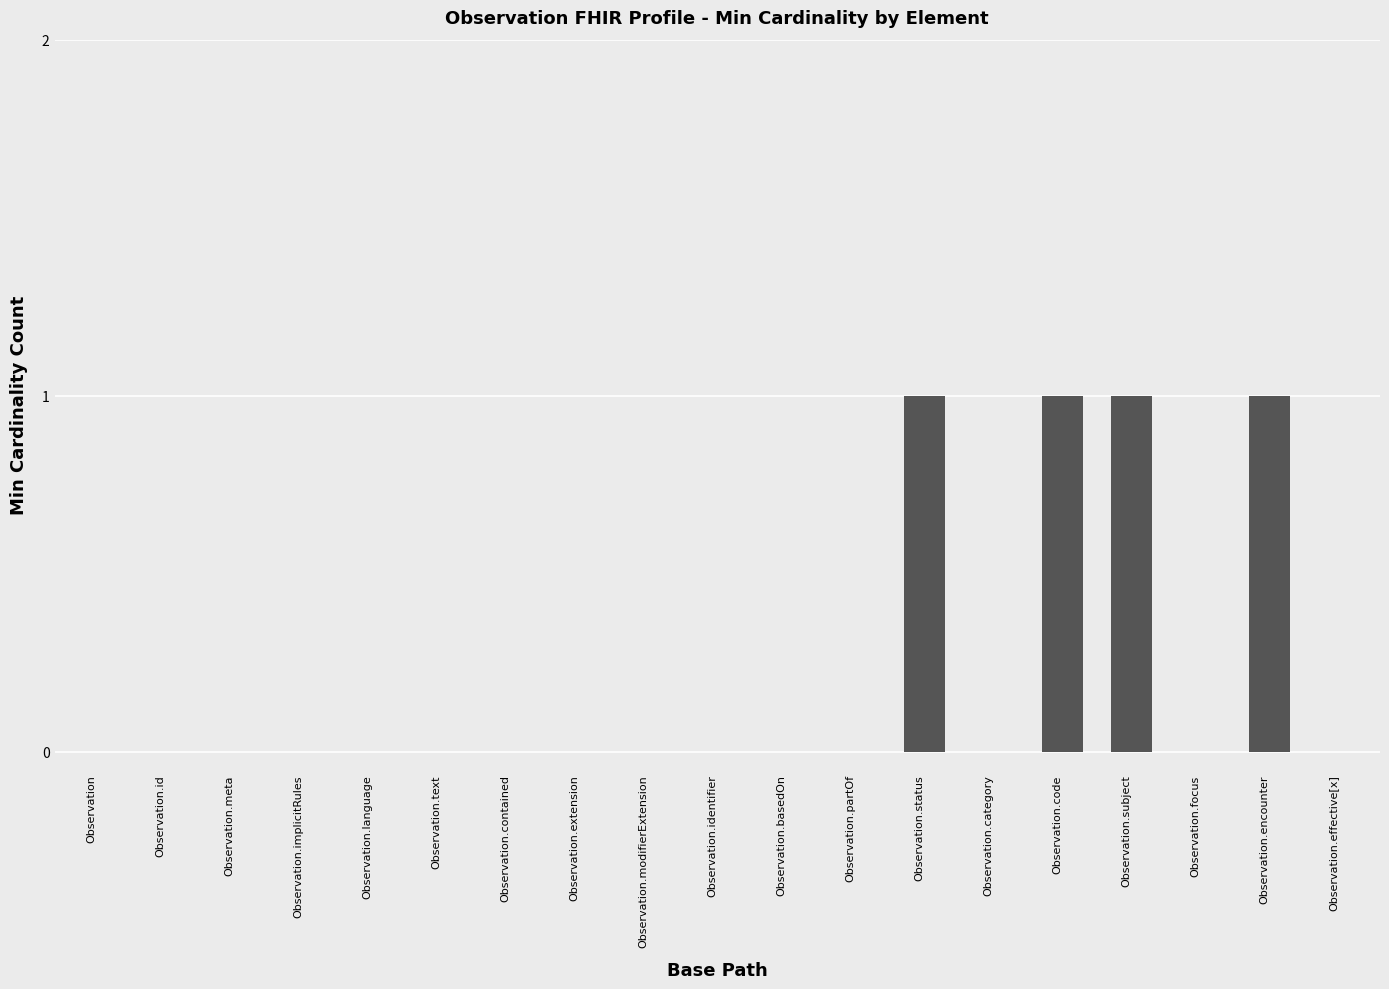

Are the bars grouped side by side (vs. stacked)?

No